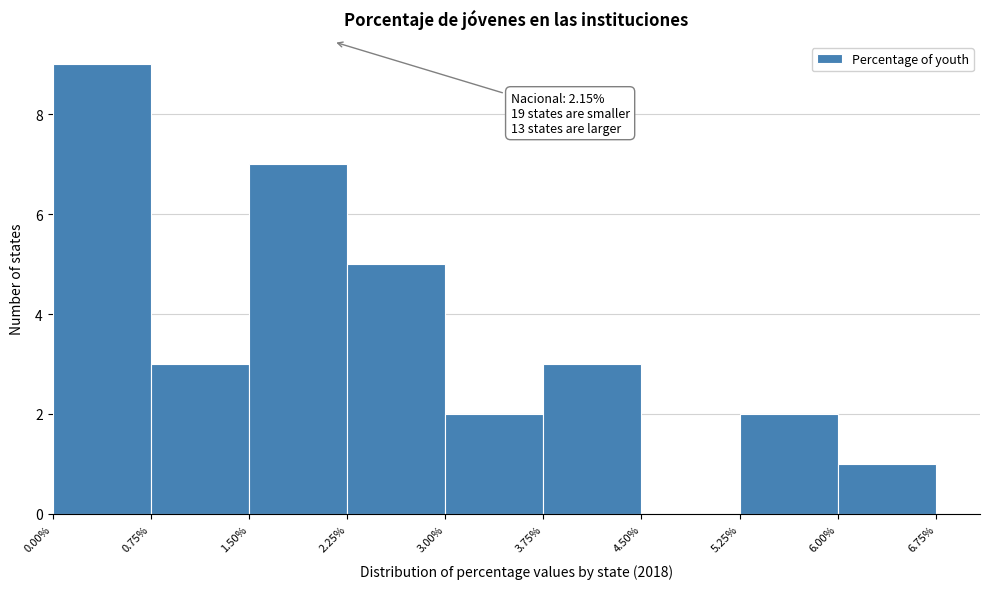

Over which range of the x-axis is the bar tallest?

0.00% to 0.75%